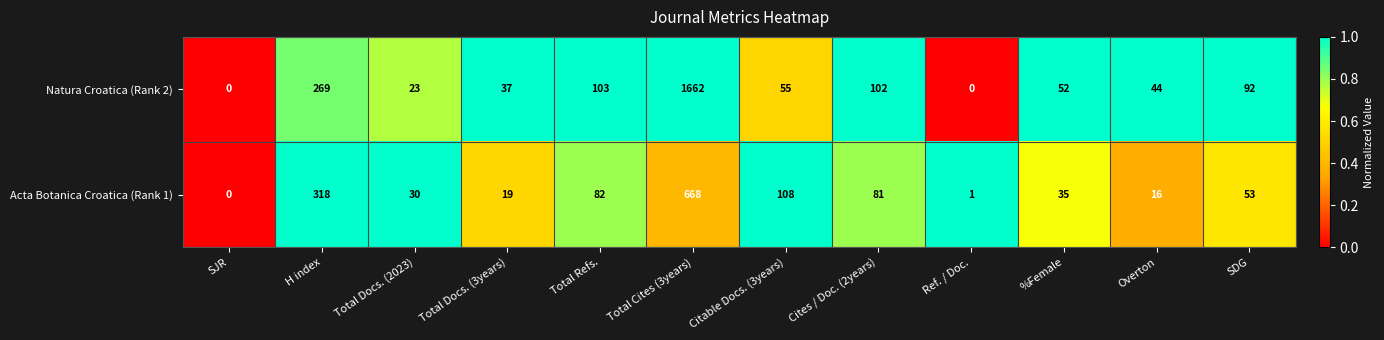

The Acta Botanica Croatica (Rank 1) series shows 81 at Cites / Doc. (2years). True or false?

True